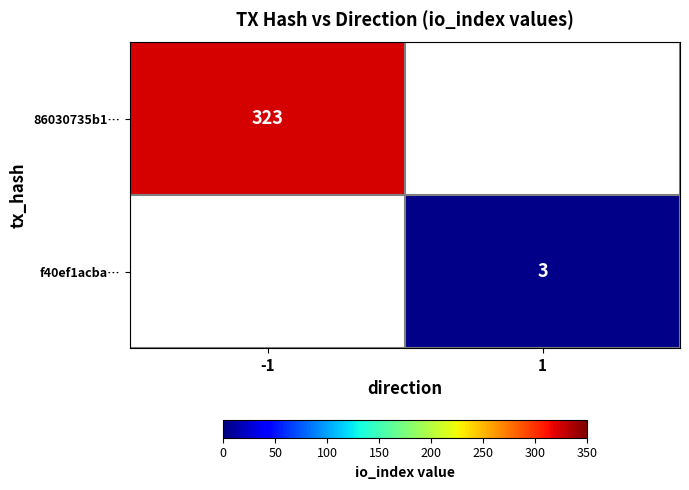

Is the value of 86030735b1… at -1 greater than the value of f40ef1acba… at -1?

No